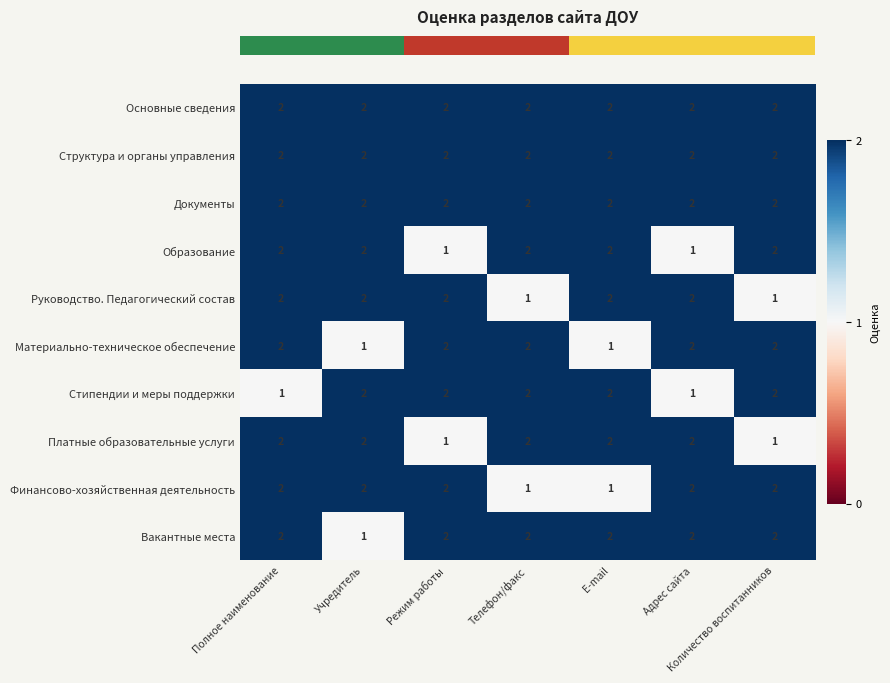

True or false: Основные сведения has a value of 2 at Полное наименование.

True